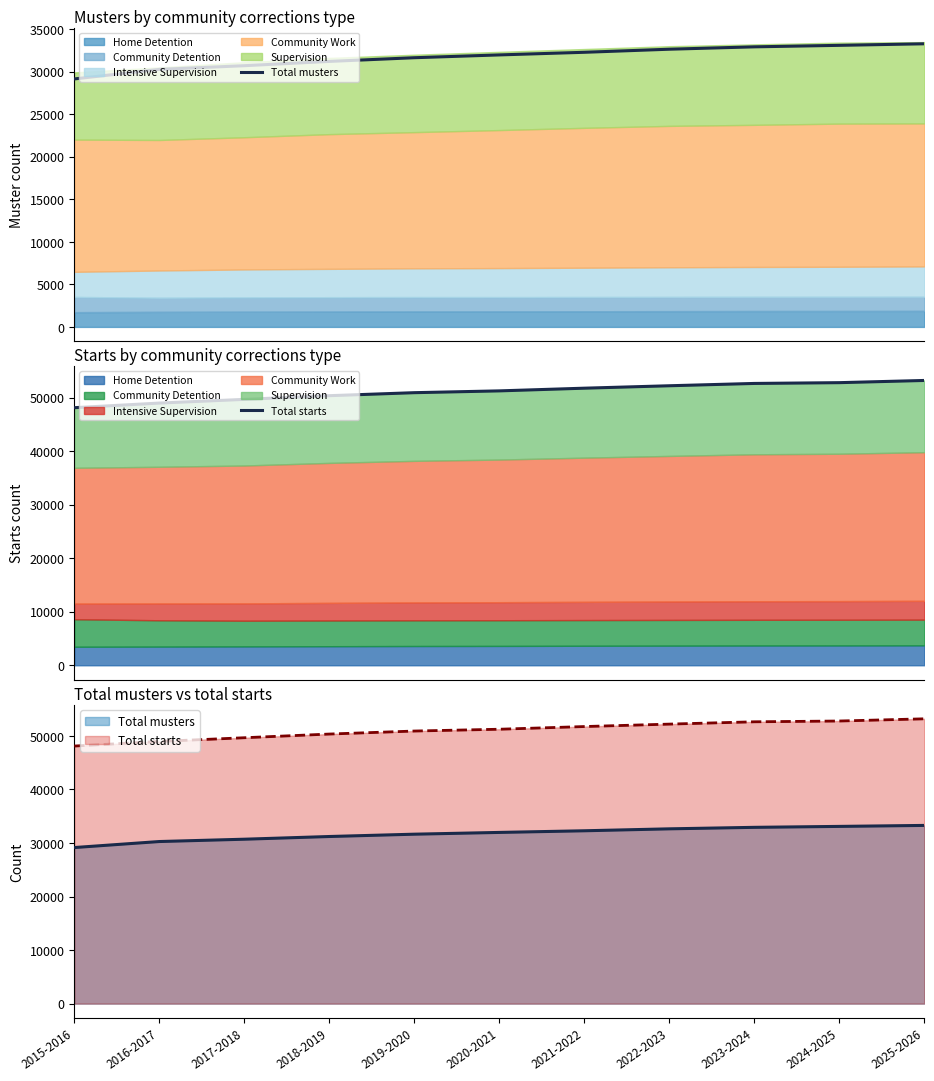

True or false: Total starts has a value of 24884 at 2017-2018.

False